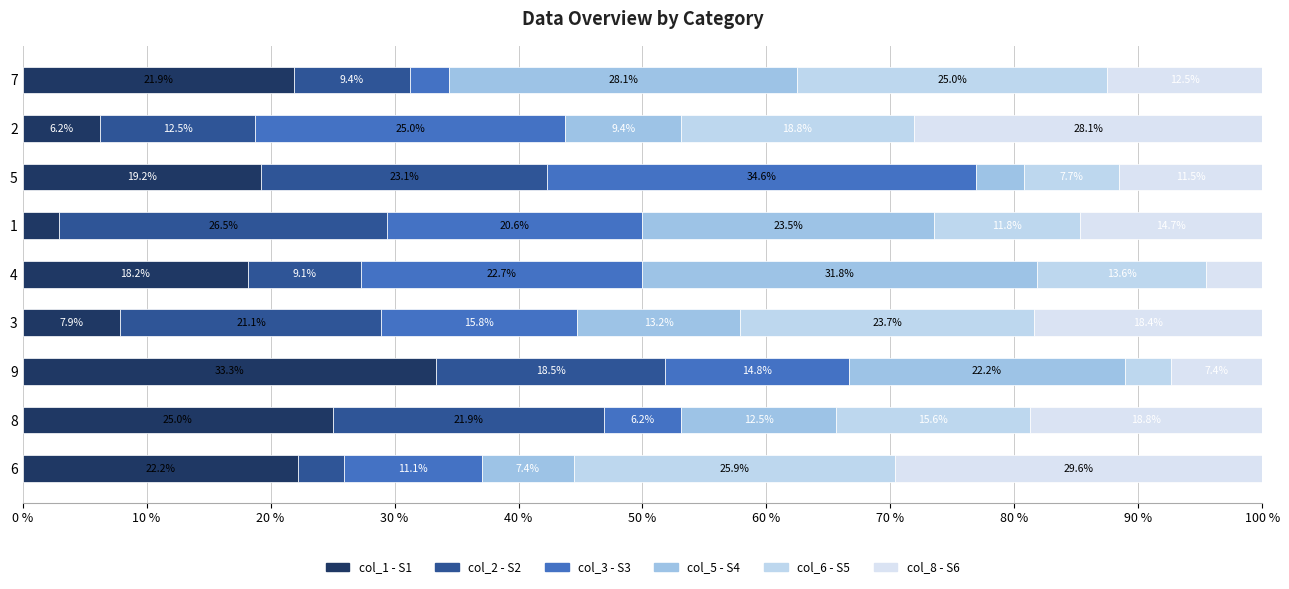

Reading right to left, list all the values displayed in this chart.

col_1 - S1: 21.9	6.2	19.2	2.9	18.2	7.9	33.3	25.0	22.2
col_2 - S2: 9.4	12.5	23.1	26.5	9.1	21.1	18.5	21.9	3.7
col_3 - S3: 3.1	25.0	34.6	20.6	22.7	15.8	14.8	6.2	11.1
col_5 - S4: 28.1	9.4	3.8	23.5	31.8	13.2	22.2	12.5	7.4
col_6 - S5: 25.0	18.8	7.7	11.8	13.6	23.7	3.7	15.6	25.9
col_8 - S6: 12.5	28.1	11.5	14.7	4.5	18.4	7.4	18.8	29.6